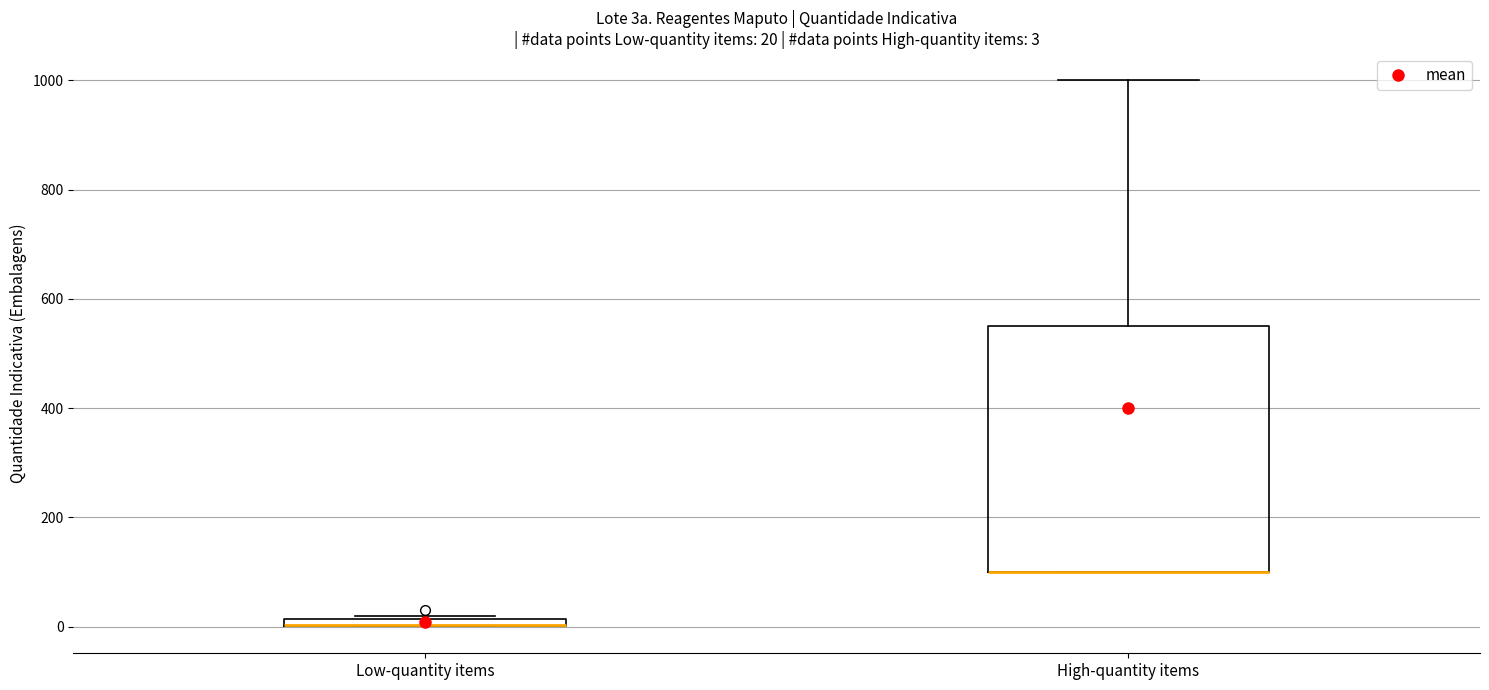

Comparing the boxes themselves (not the whiskers), which one is the tallest?

High-quantity items